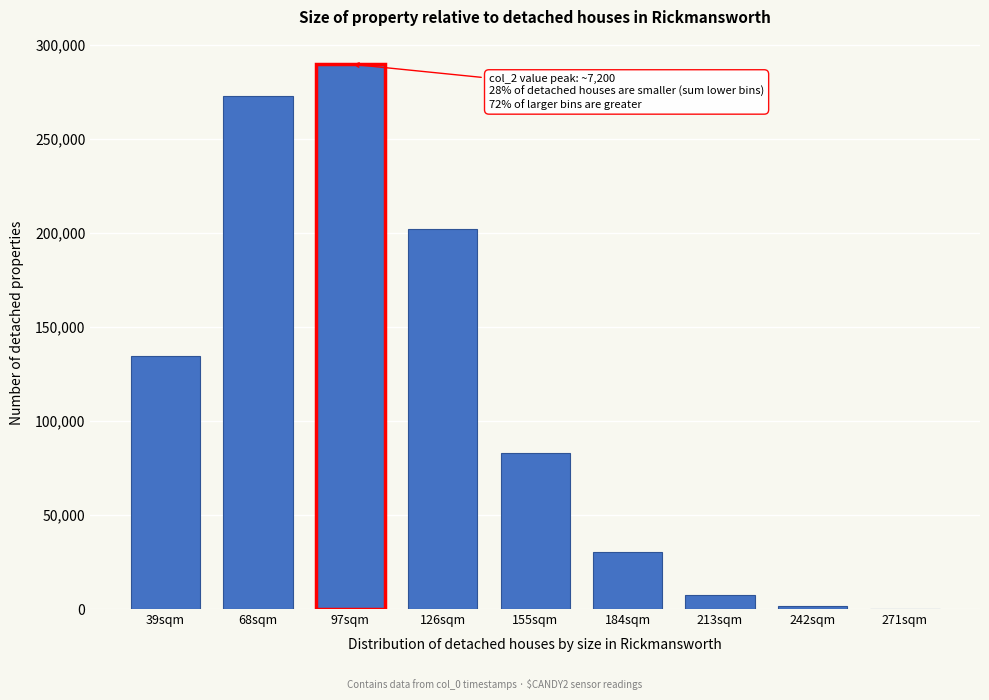

Reading left to right, what are all the values shown in this chart?

39sqm=134621	68sqm=272790	97sqm=289849	126sqm=202243	155sqm=82863	184sqm=30131	213sqm=7471	242sqm=1431	271sqm=199